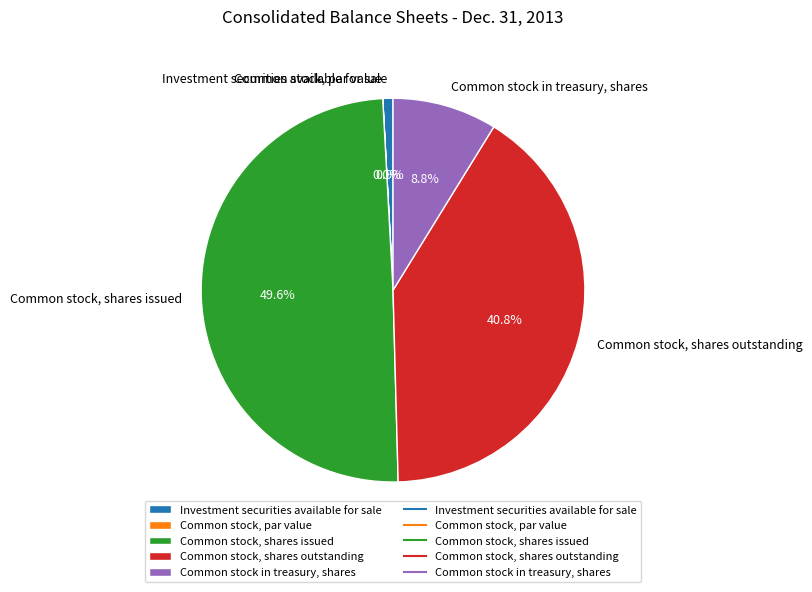

Does Investment securities available for sale represent more than half of the total?

No